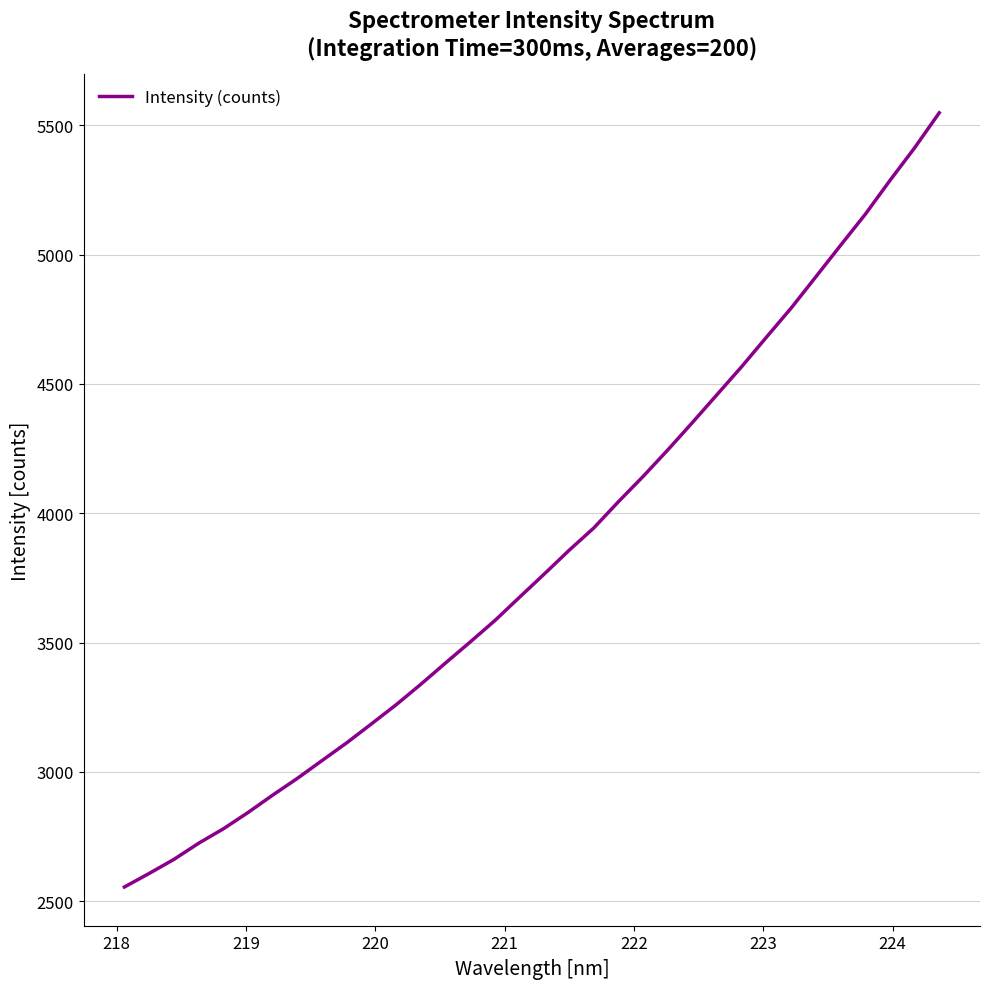

What is the greatest value displayed?

5548.6